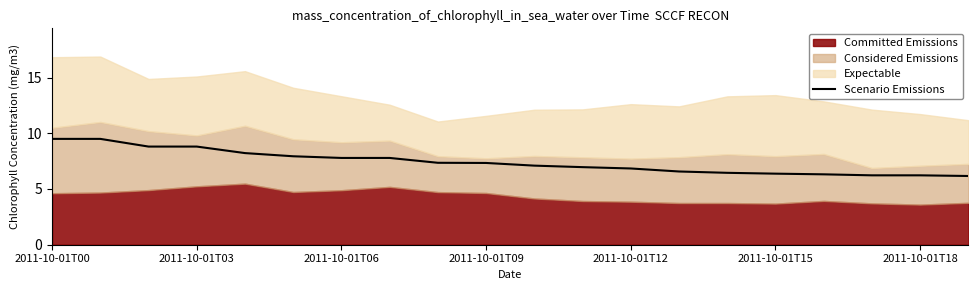

What is the difference between the second highest and minimum values?

3.3